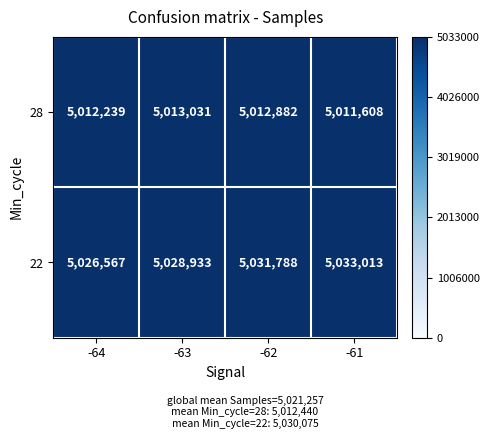

How many data points does each series have?

4